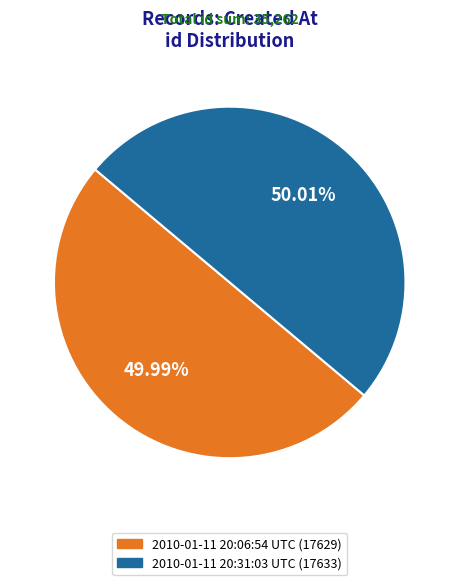

What is the ratio of the value at 2010-01-11 20:31:03 UTC (17633) to the value at 2010-01-11 20:06:54 UTC (17629)?

1.0